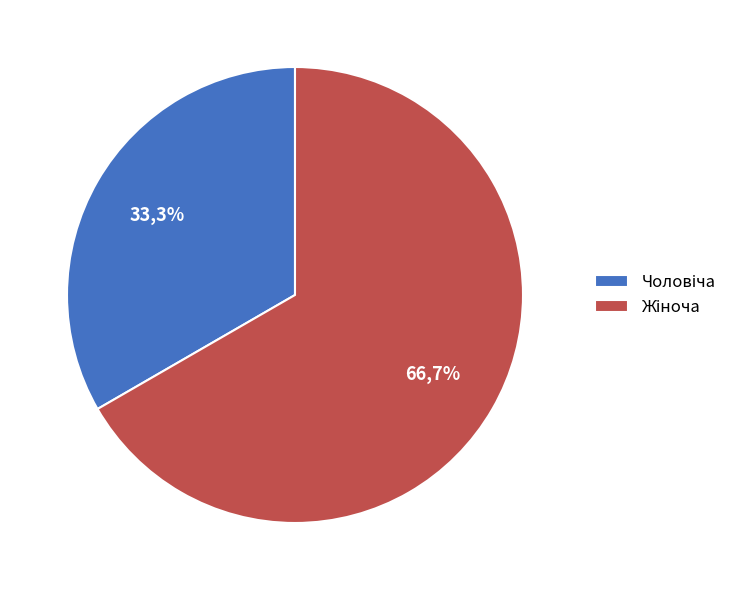

Is it true that Чоловіча is 33% of the pie?

True